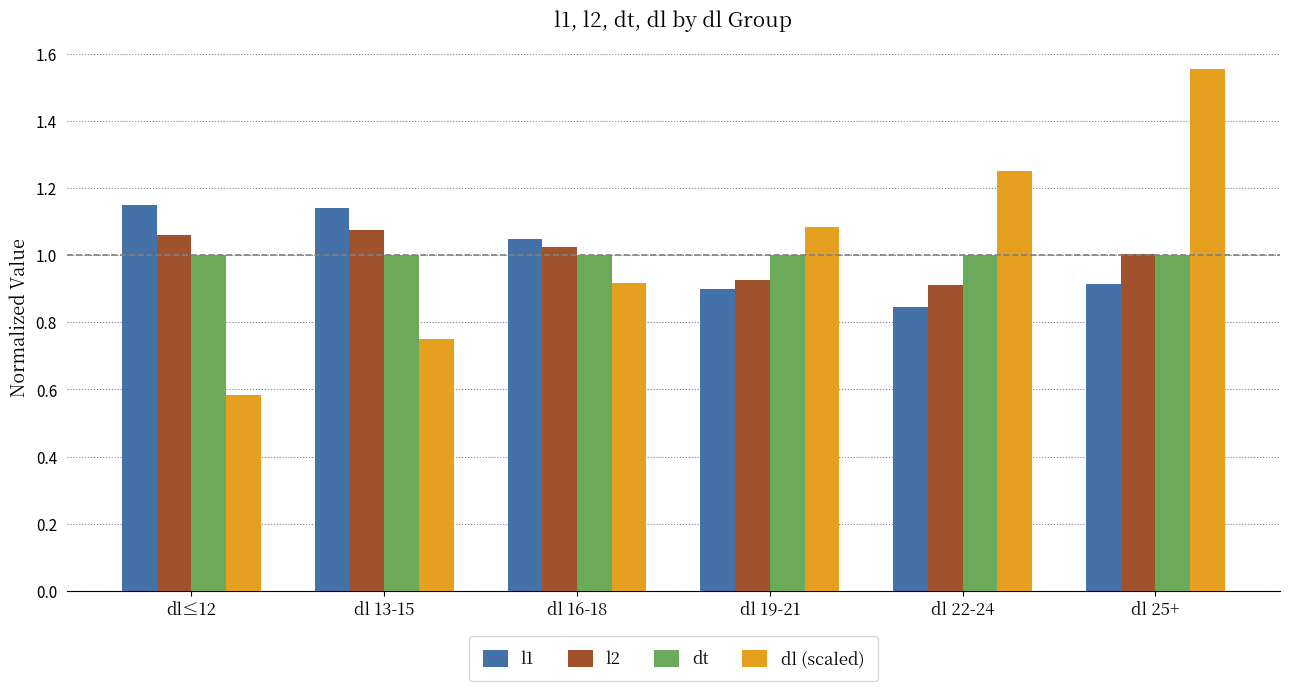

At how many categories does at least one series exceed 1?

6